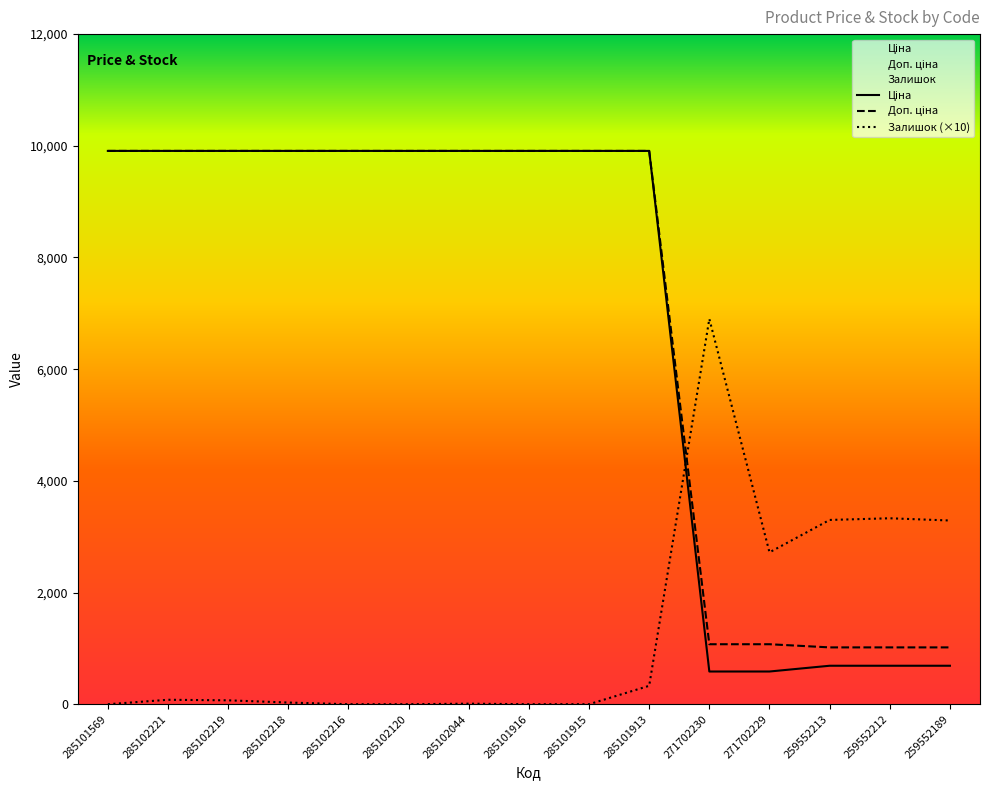

Where does the Ціна series first go above 9908?

285101569